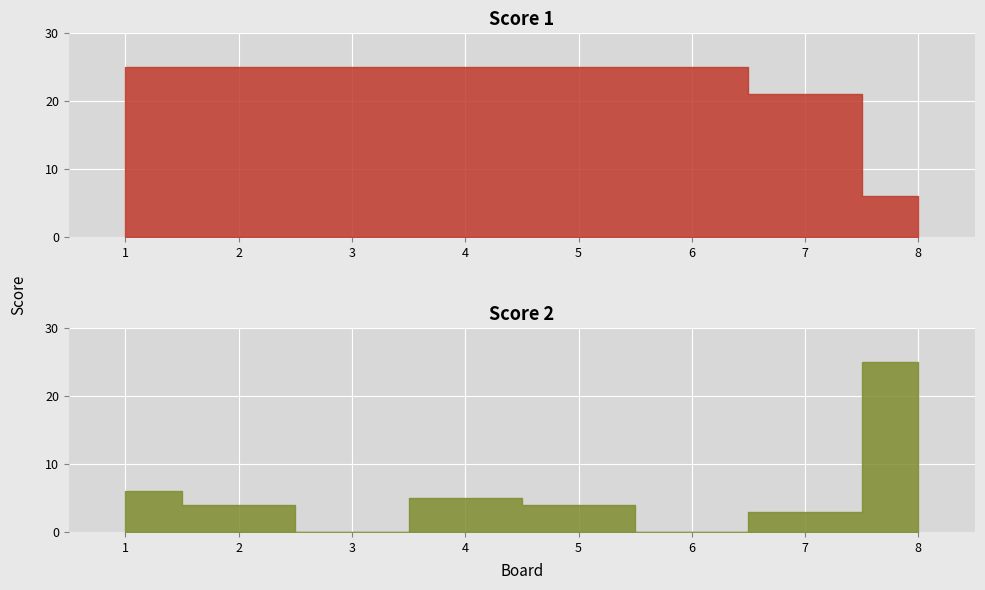

What is the value of the Score 1 point at the 4th from the left?

25